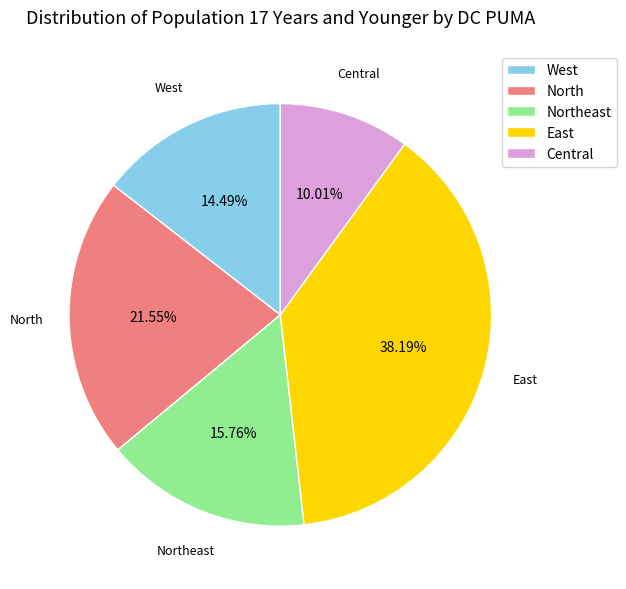

Do West and East together represent more than half of the pie?

Yes